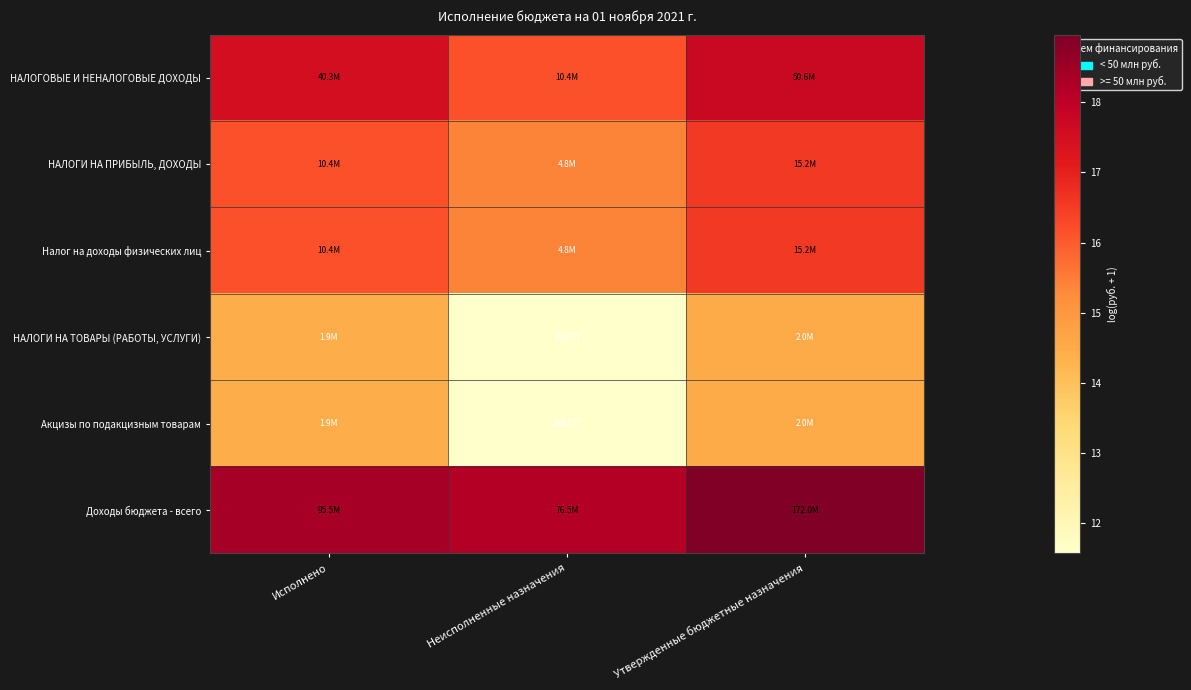

Between Утвержденные бюджетные назначения and Исполнено, which is larger?

Утвержденные бюджетные назначения